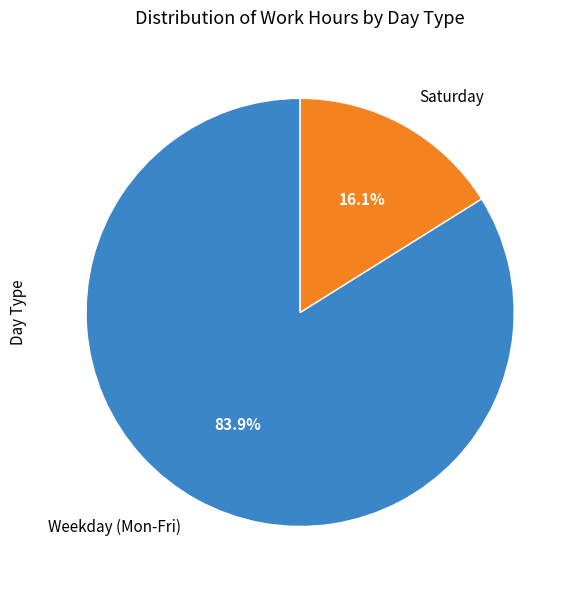

How much of the chart is everything except Saturday?

83.9%